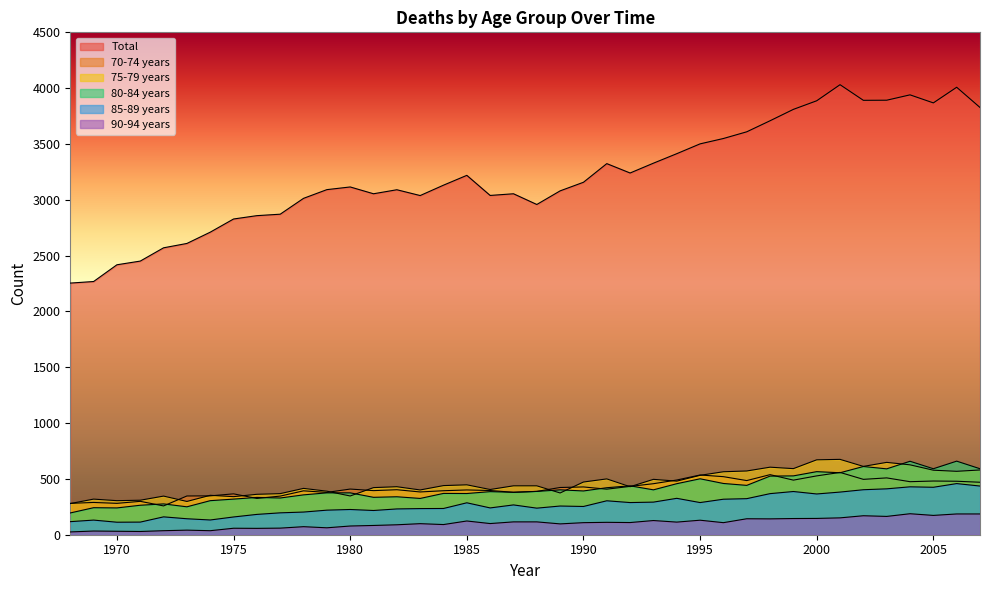

Where does the 85-89 years series first go above 257?

1985